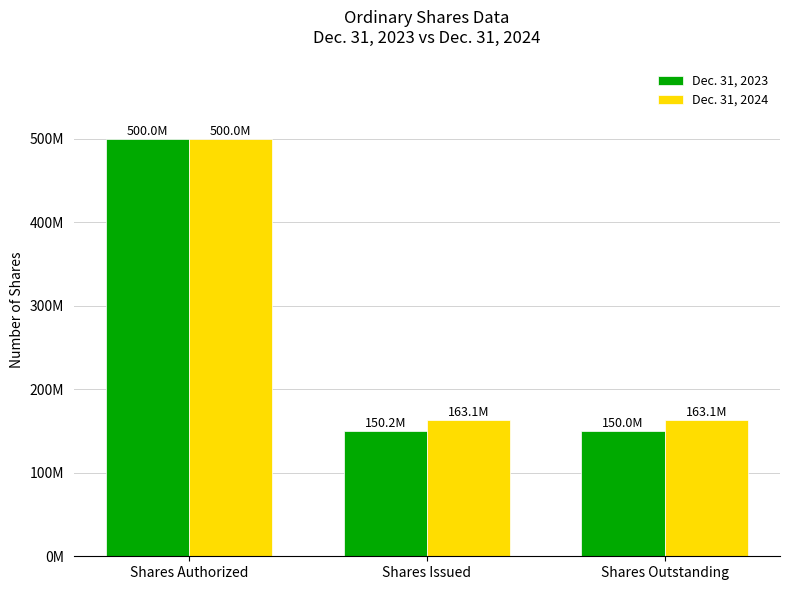

List the series in order of their peak value, lowest first.

Dec. 31, 2023, Dec. 31, 2024